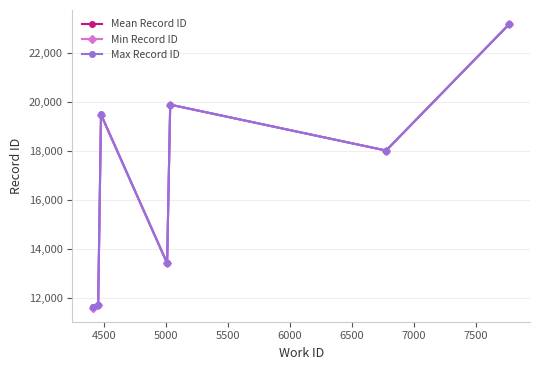

Rank the series by their average value, from lowest to highest.

Min Record ID, Mean Record ID, Max Record ID